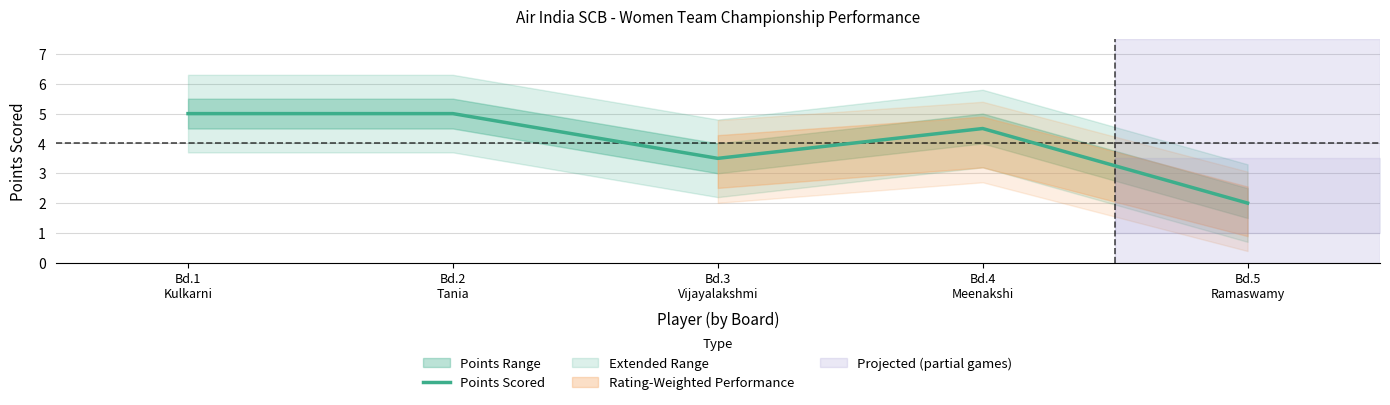

Reading right to left, what are all the values shown in this chart?

Bd.5
Ramaswamy=2.0	Bd.4
Meenakshi=4.5	Bd.3
Vijayalakshmi=3.5	Bd.2
Tania=5.0	Bd.1
Kulkarni=5.0